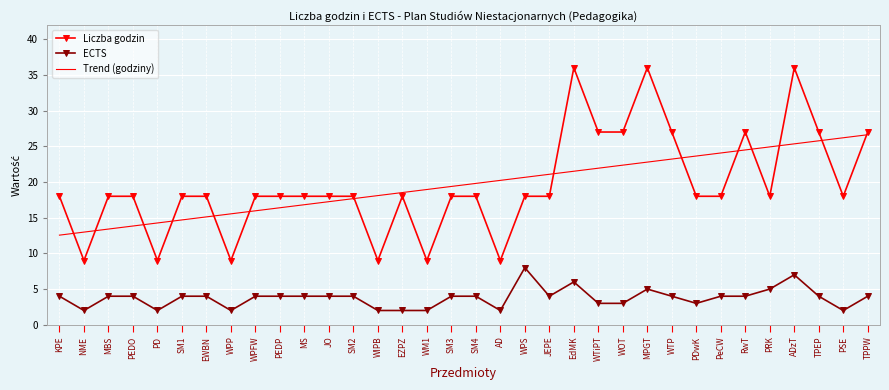

True or false: Liczba godzin and ECTS cross at least once.

False